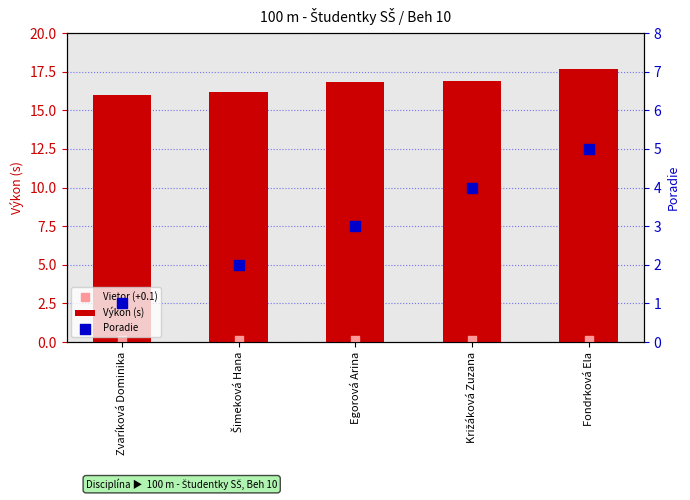

At how many categories does at least one series exceed 1?

5